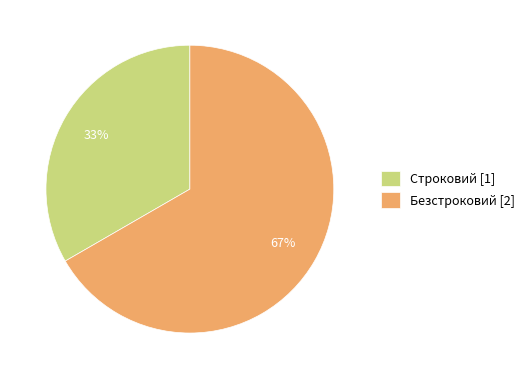

Count the number of slices in the pie.

2